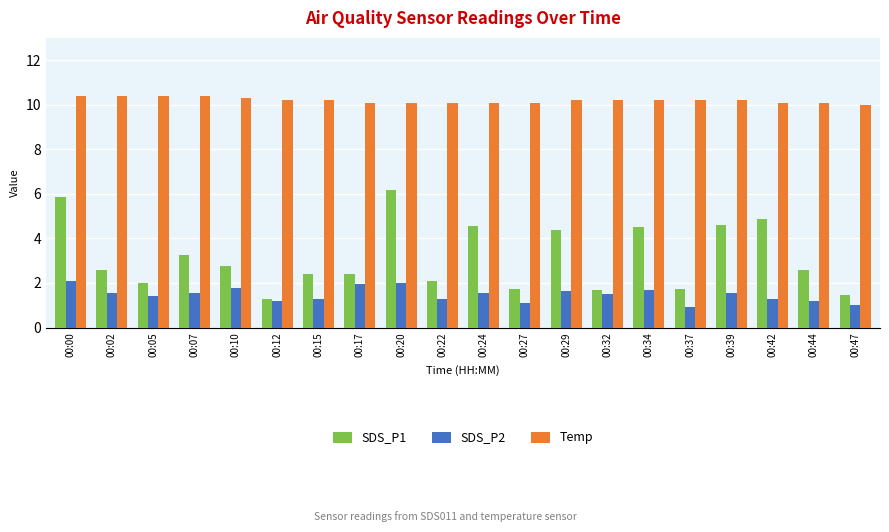

What is the value of the SDS_P2 bar at the 18th from the left?

1.3